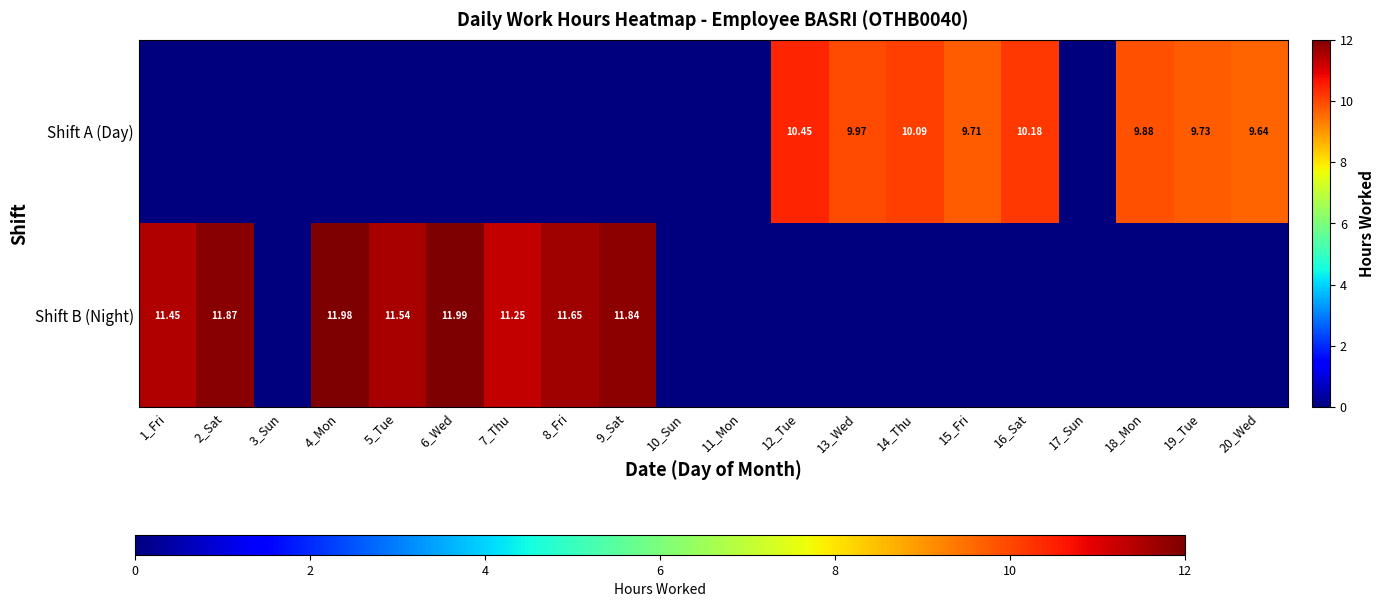

The value of Shift A (Day) at 17_Sun is 0.0. True or false?

True